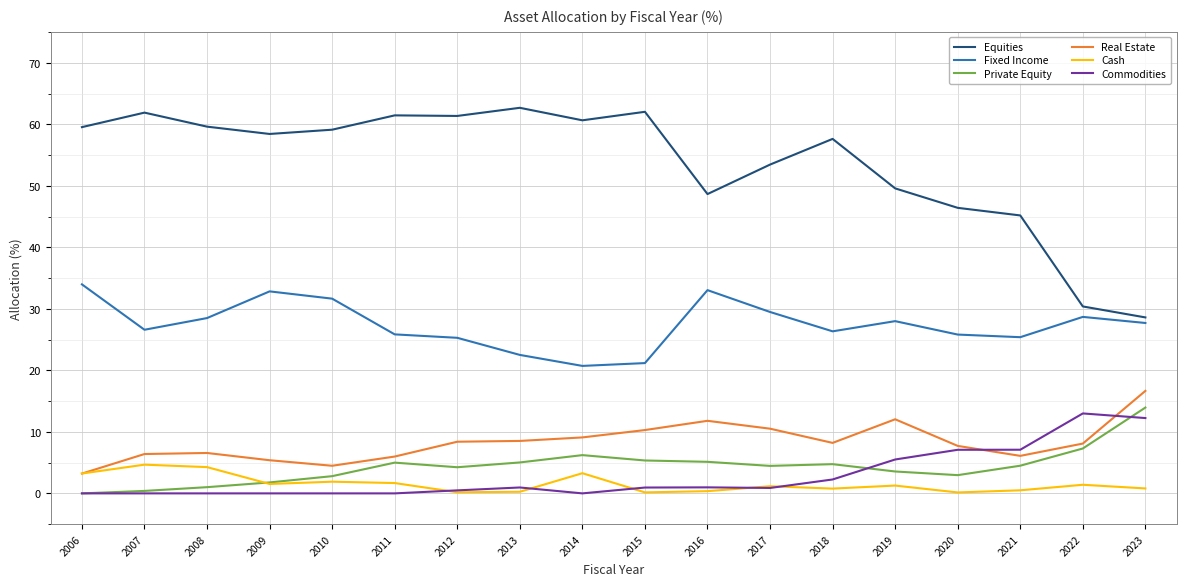

True or false: Real Estate has more than 2 points higher than both neighbors.

True